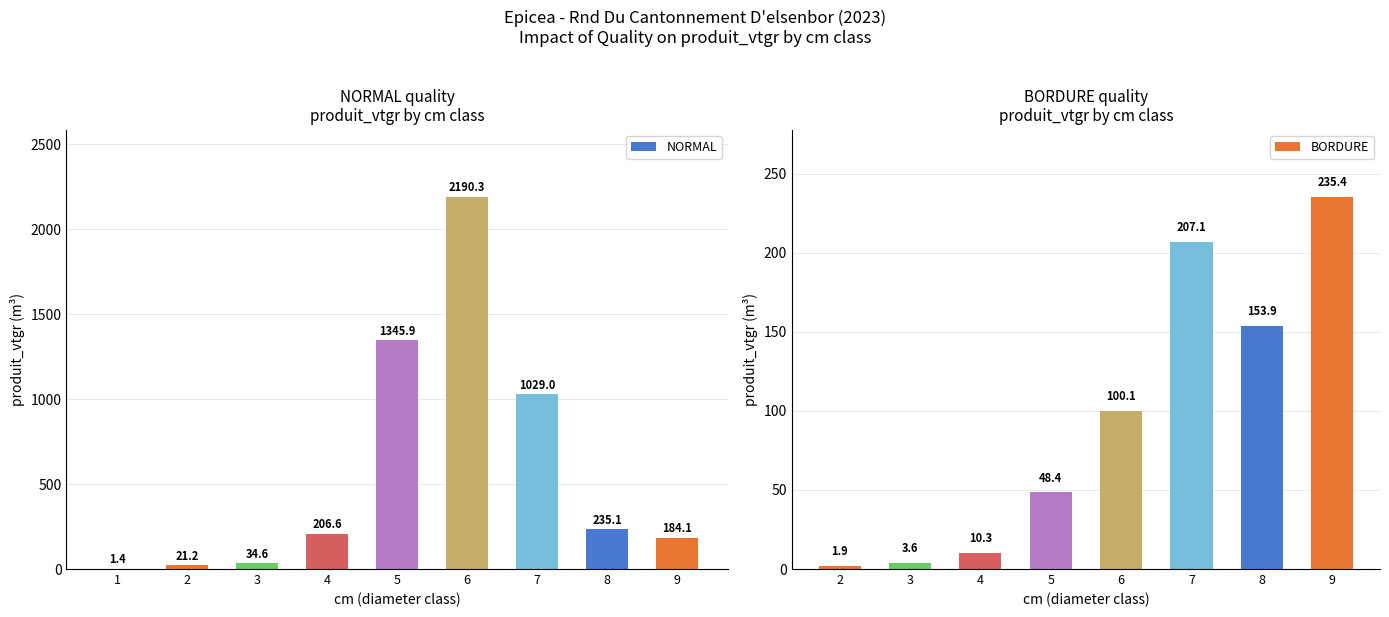

Where does the data first go above 206?

4